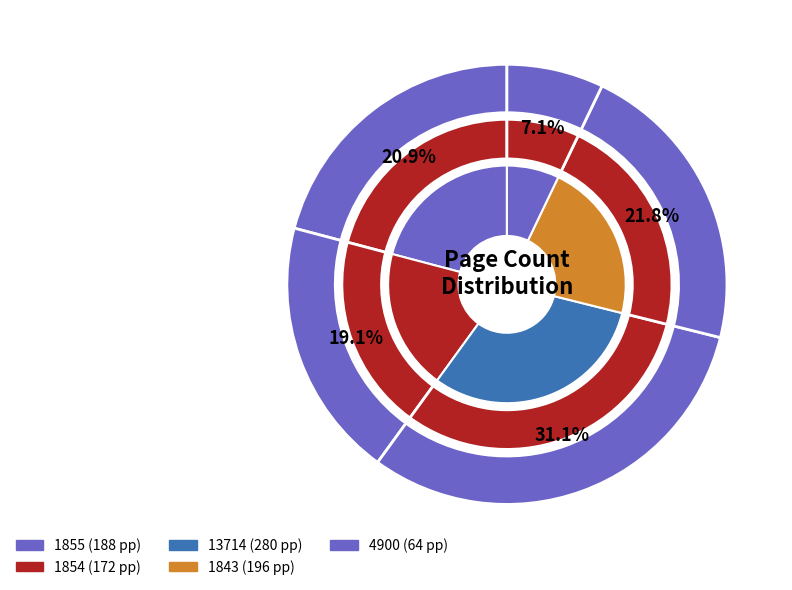

What is the ratio of the value at 1854 to the value at 4900?

2.7